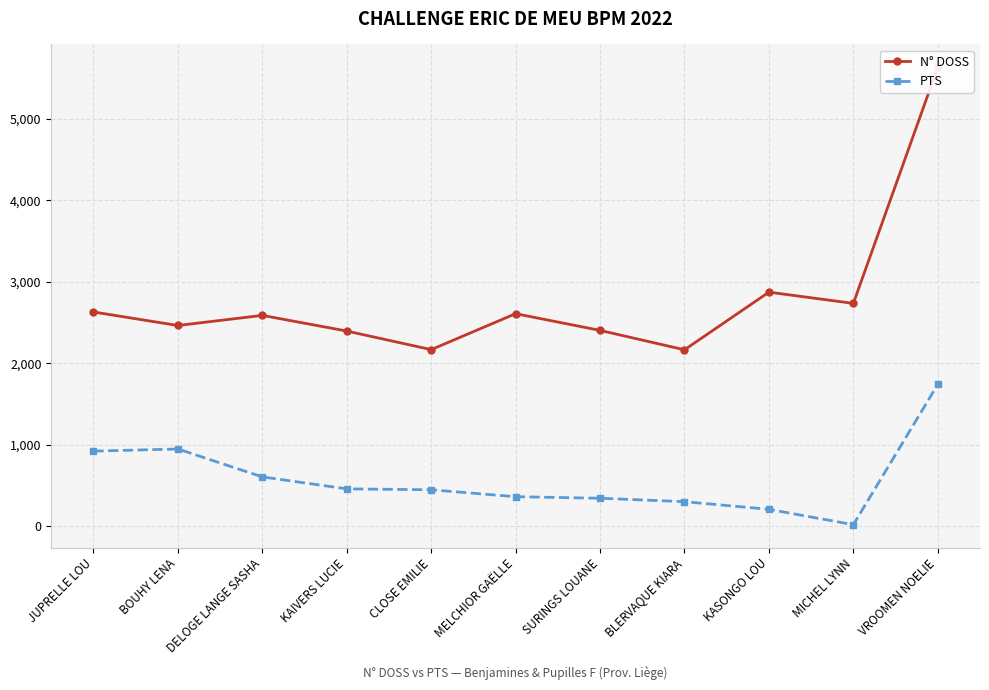

At which category is the sum across all series the highest?

VROOMEN NOELIE